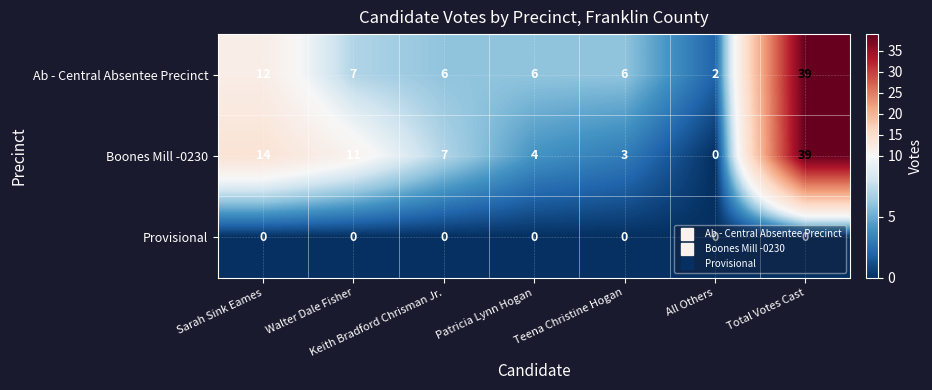

The value of Boones Mill -0230 at Sarah Sink Eames is 22. True or false?

False